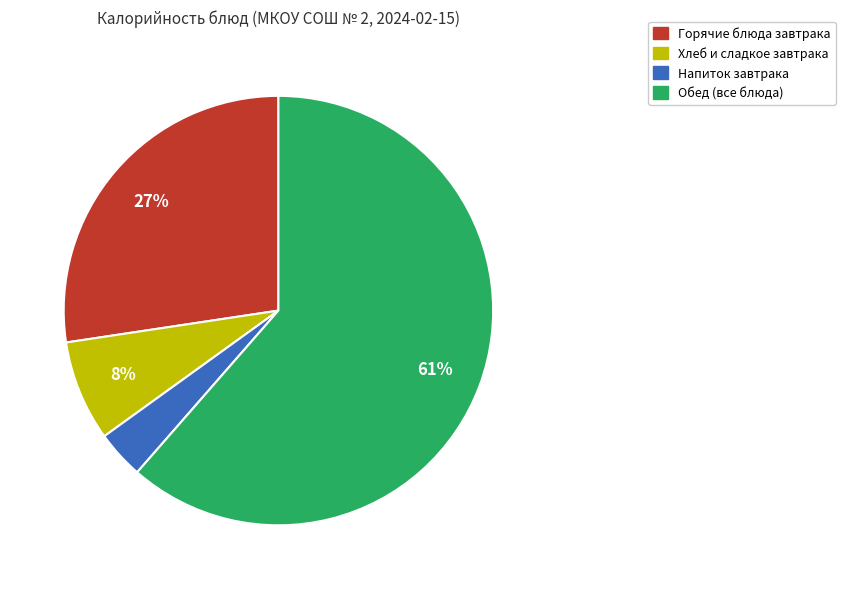

How many segments does this pie chart have?

4